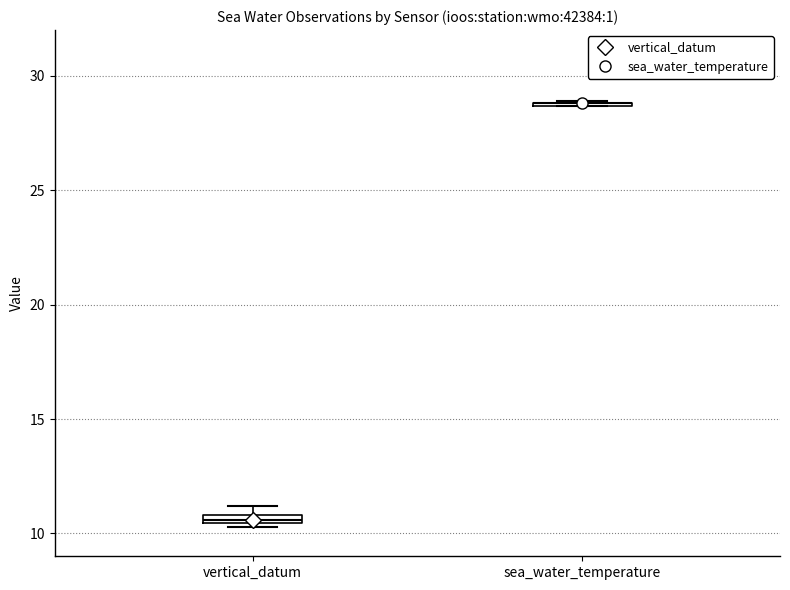

Where is the upper edge of the box for vertical_datum on the y-axis? The values are not printed on the chart, so give them approximately, as read against the axis.

11.0